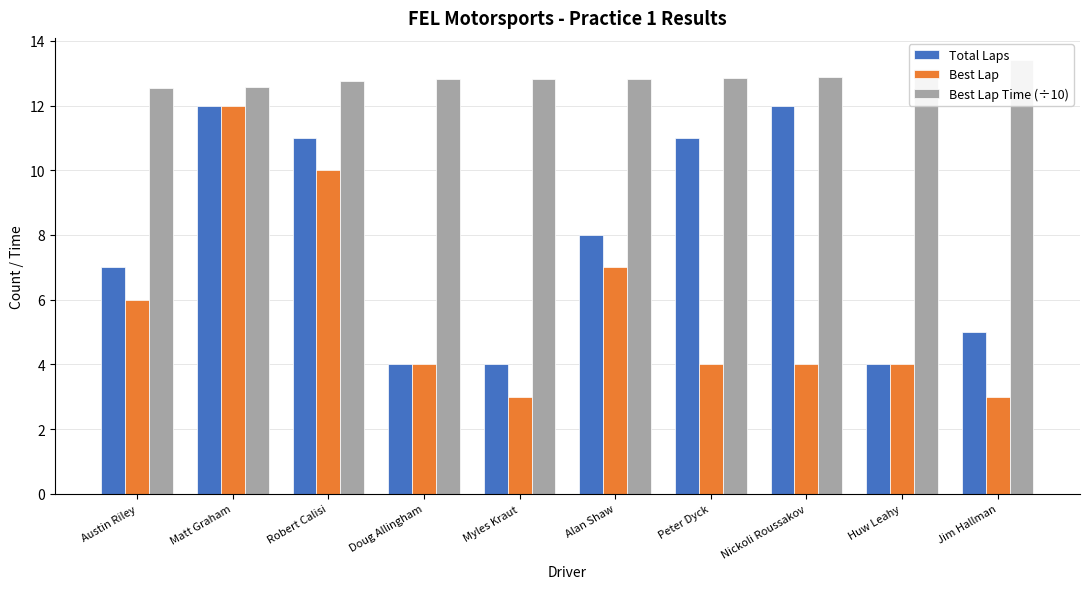

At which category does the chart reach its minimum across all series?

Myles Kraut